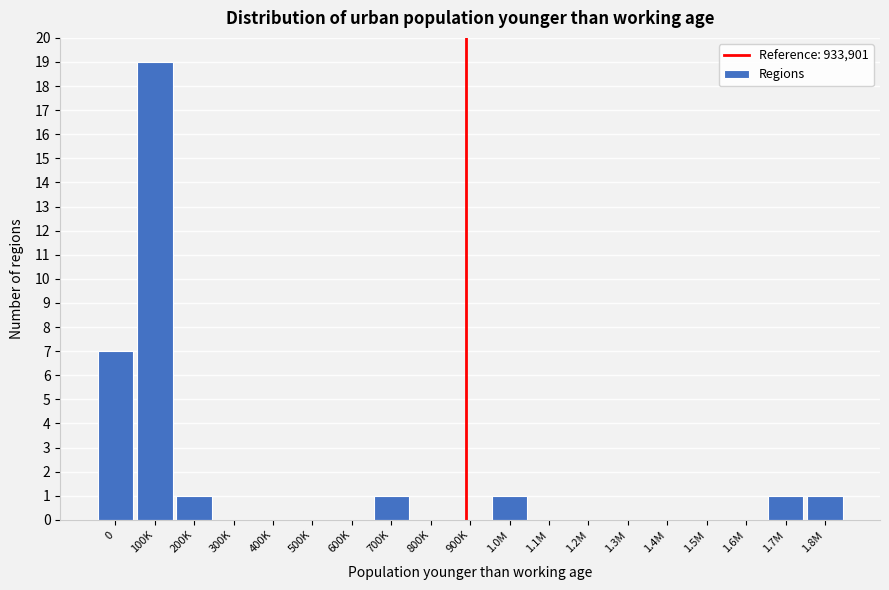

Reading right to left, extract all data points from this chart.

1.8M=1	1.7M=1	1.6M=0	1.5M=0	1.4M=0	1.3M=0	1.2M=0	1.1M=0	1.0M=1	900K=0	800K=0	700K=1	600K=0	500K=0	400K=0	300K=0	200K=1	100K=19	0=7